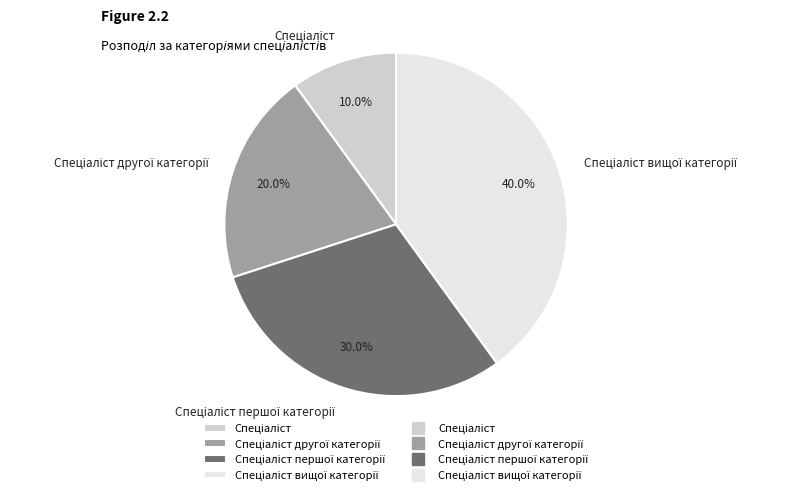

To the nearest percent, what is the average slice percentage?

25%